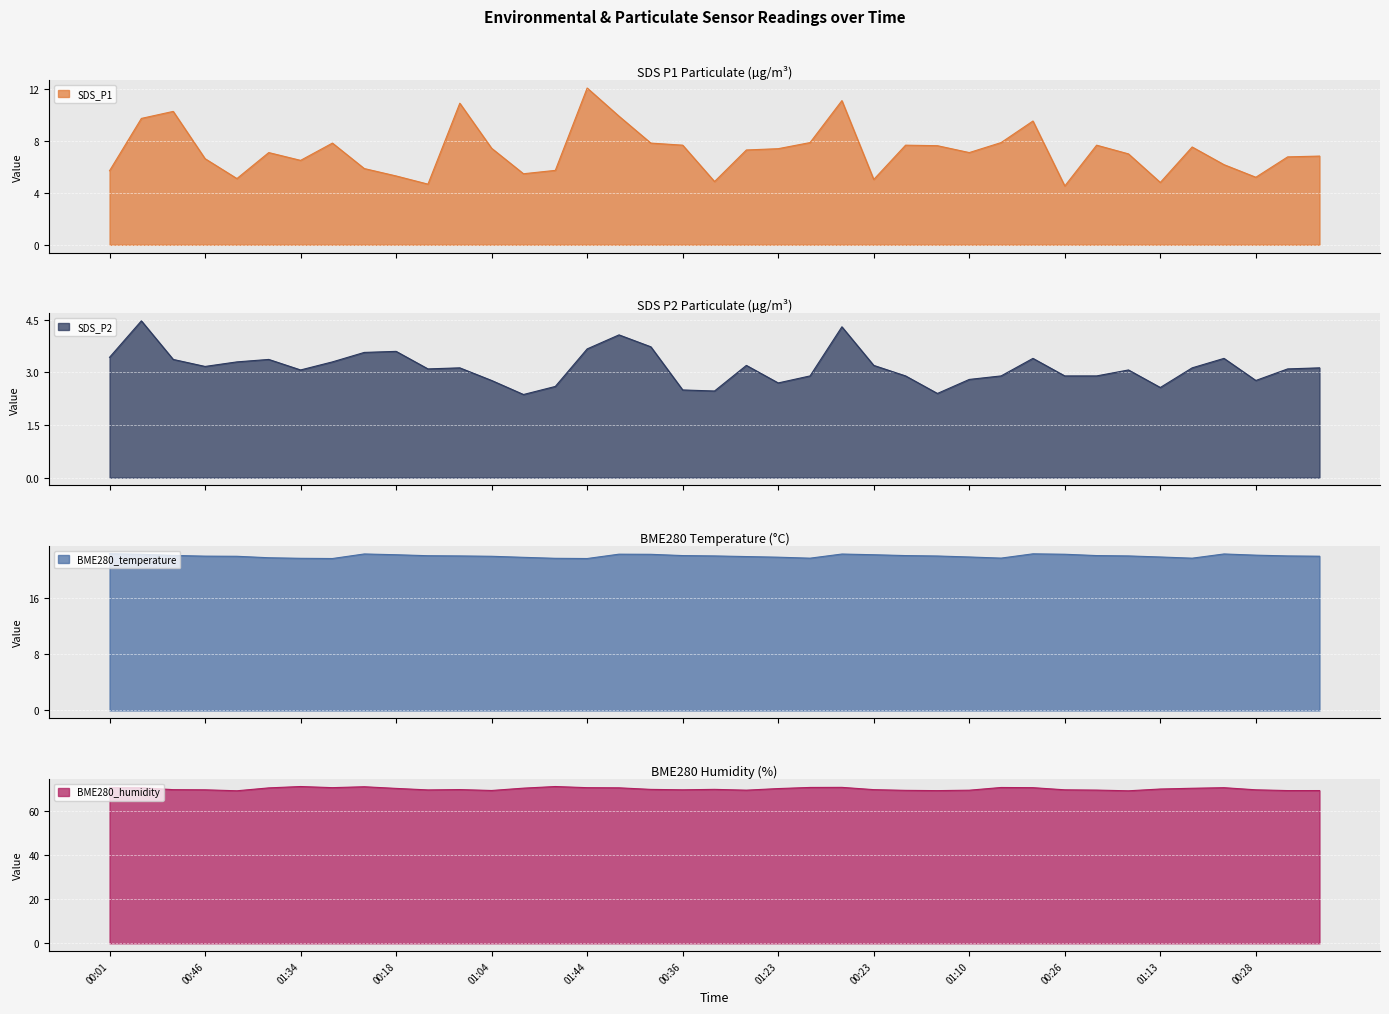

True or false: BME280_temperature and SDS_P2 cross at least once.

False